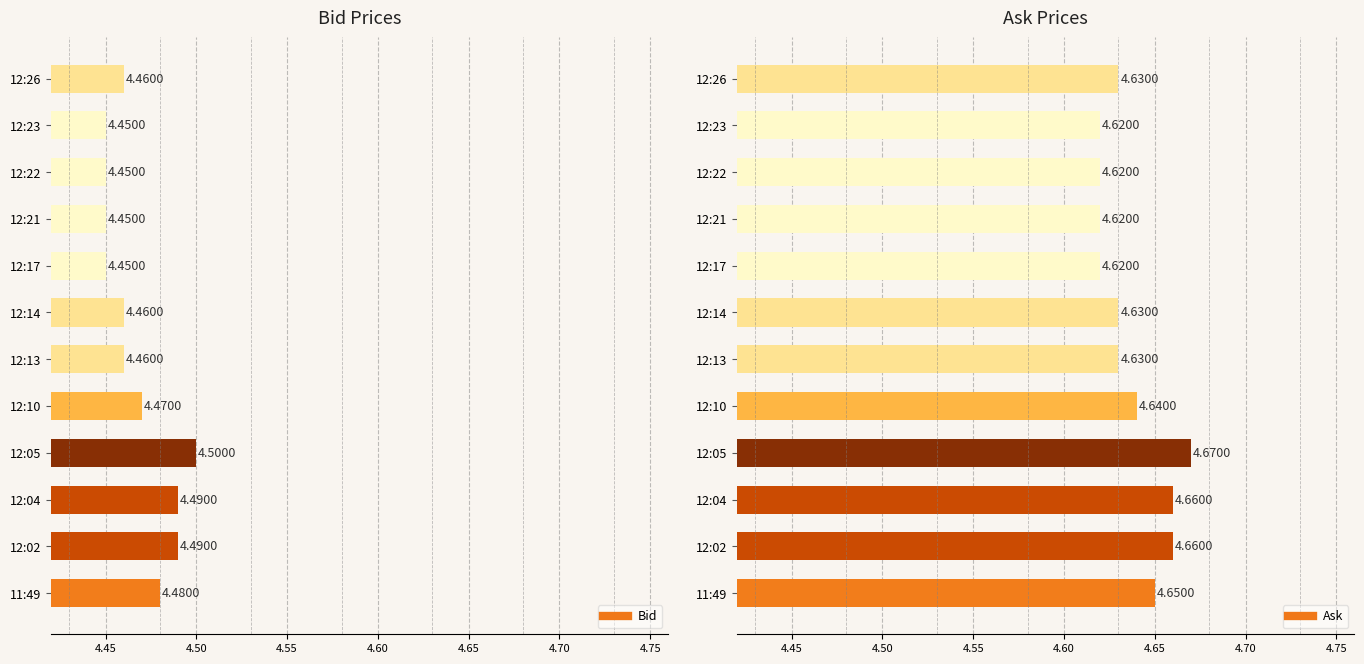

True or false: Bid has a value of 4.5 at 12:22.

True